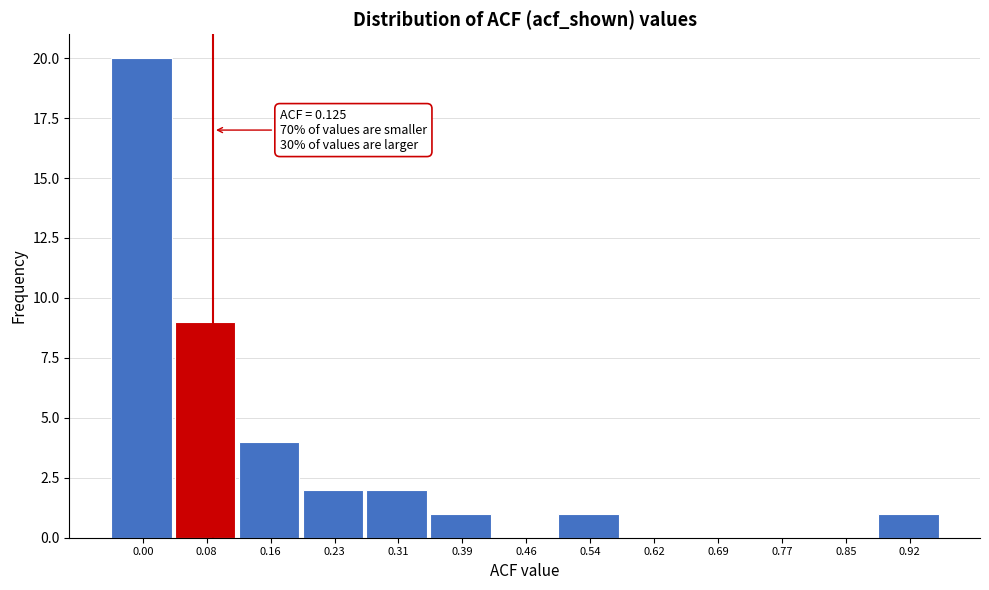

Reading left to right, extract all data points from this chart.

0.00=20	0.08=9	0.16=4	0.23=2	0.31=2	0.39=1	0.46=0	0.54=1	0.62=0	0.69=0	0.77=0	0.85=0	0.92=1